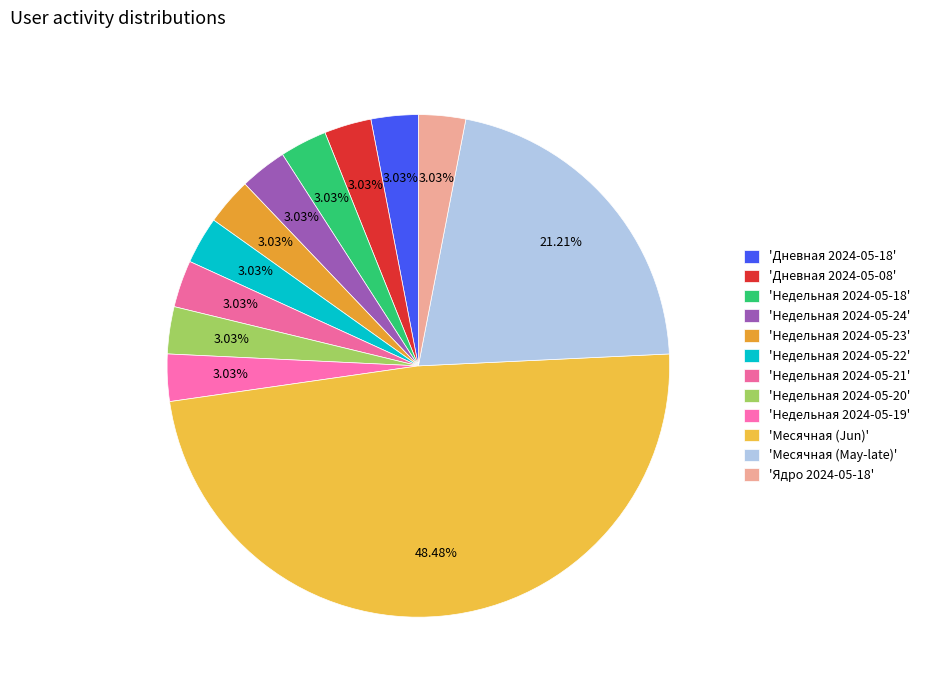

Is there a majority slice in this chart?

No